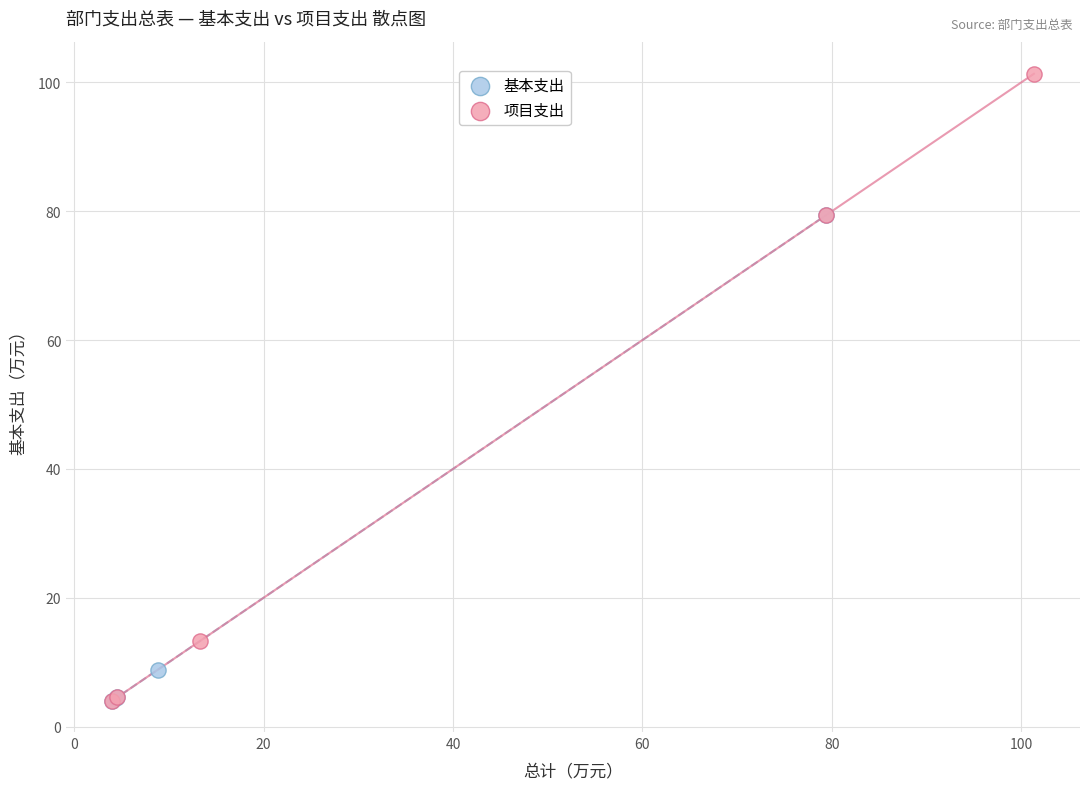

Which series has the largest Y range (max minus min)?

项目支出